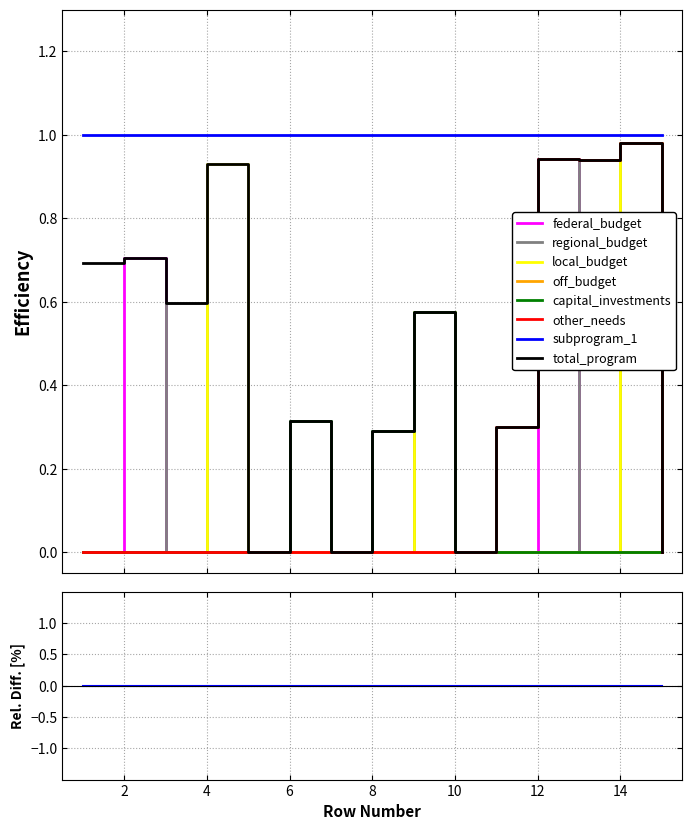

True or false: total_program and capital_investments cross at least once.

False